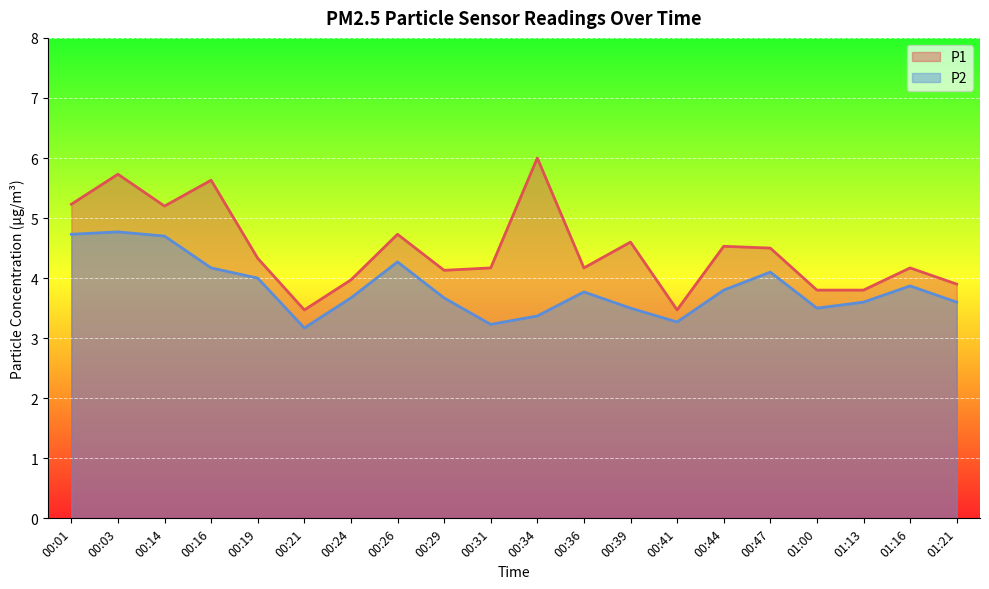

The value of P2 at 00:31 is 5.6. True or false?

False